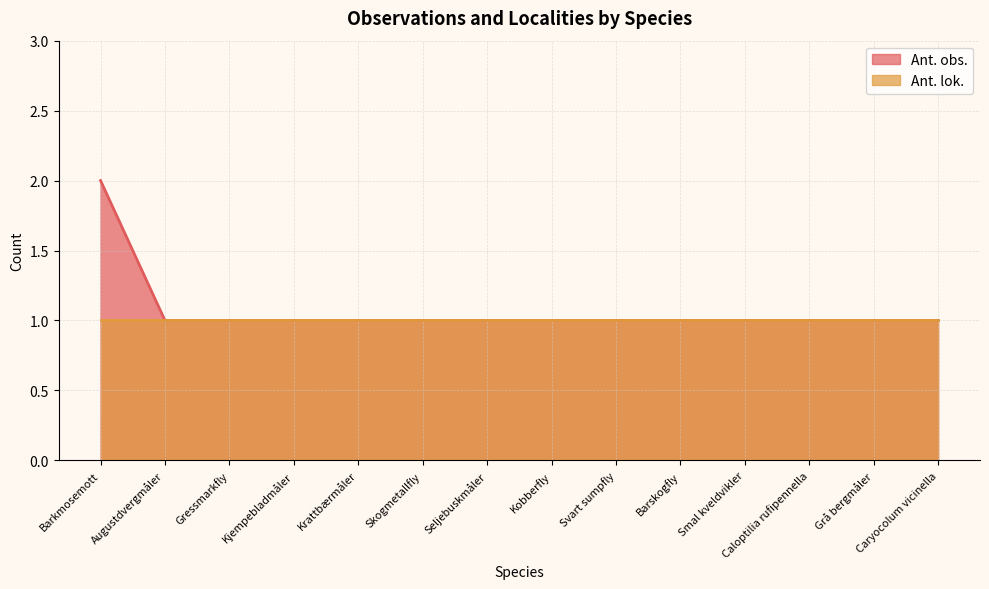

Which category has the highest value across all series?

Barkmosemott